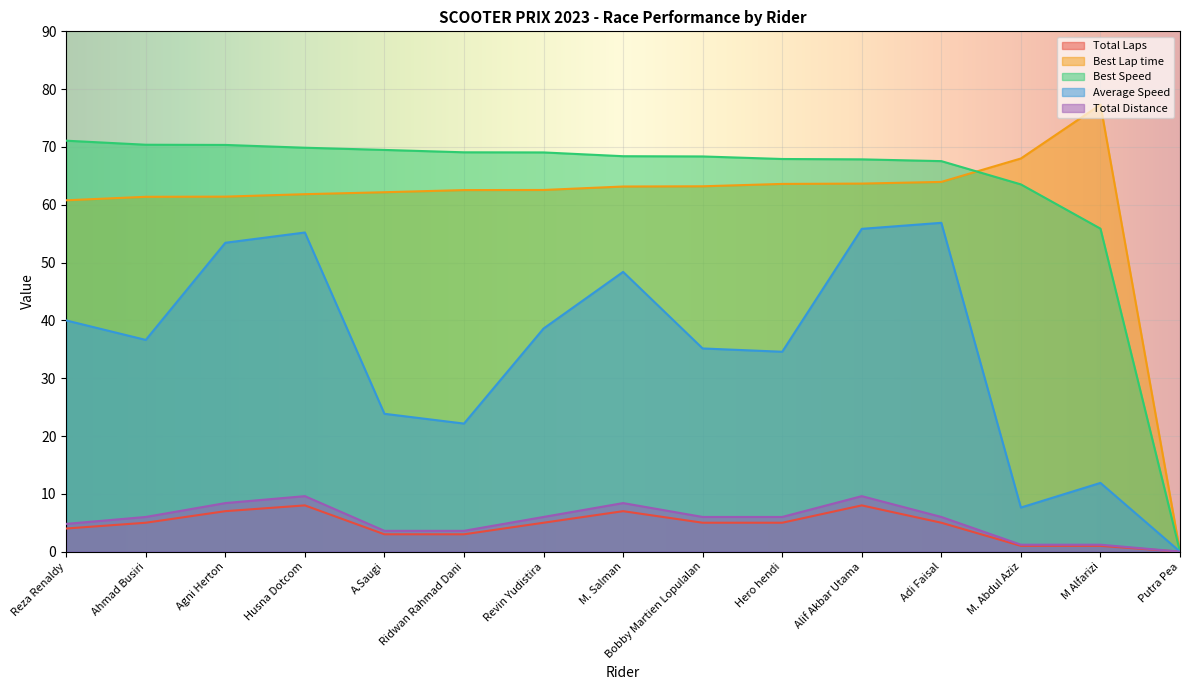

What are all the series names shown in the legend?

Total Laps, Best Lap time, Best Speed, Average Speed, Total Distance